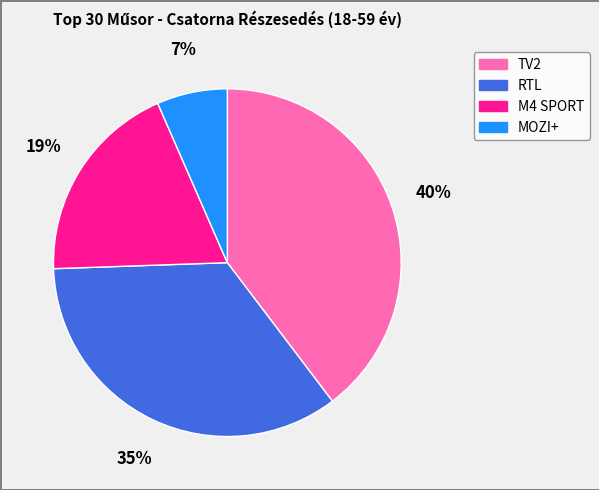

Is there any slice that represents more than half of the pie?

No